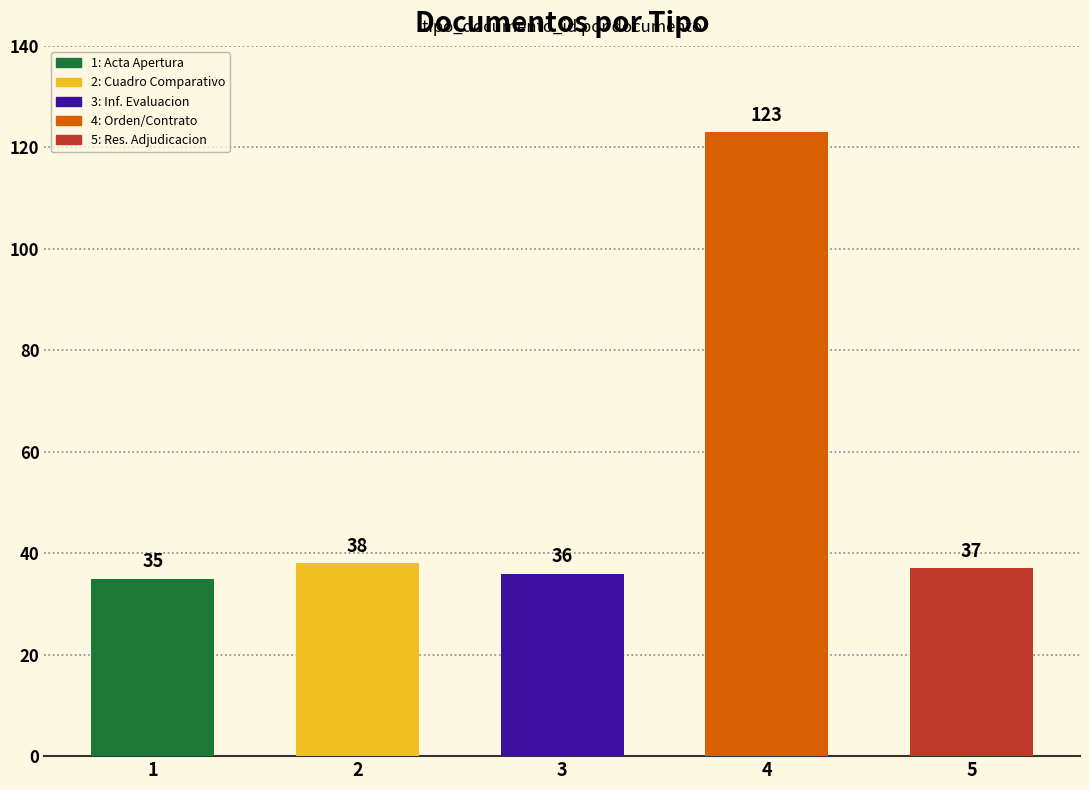

Rank the categories by value from lowest to highest.

Acta de Apertura, Informe de Evaluacion, Resolucion de Adjudicacion, Cuadro Comparativo de Ofertas, Orden de Compra o Contrato